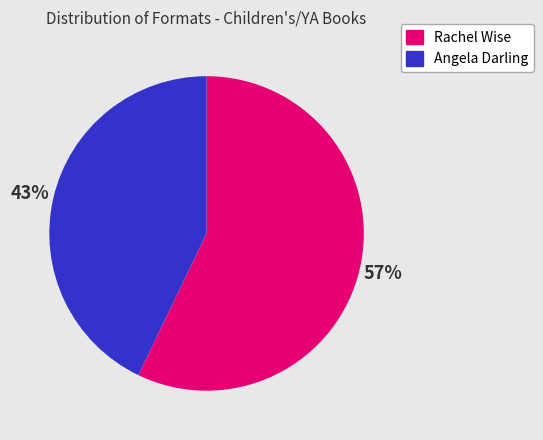

To the nearest percent, what portion does Rachel Wise represent?

57%